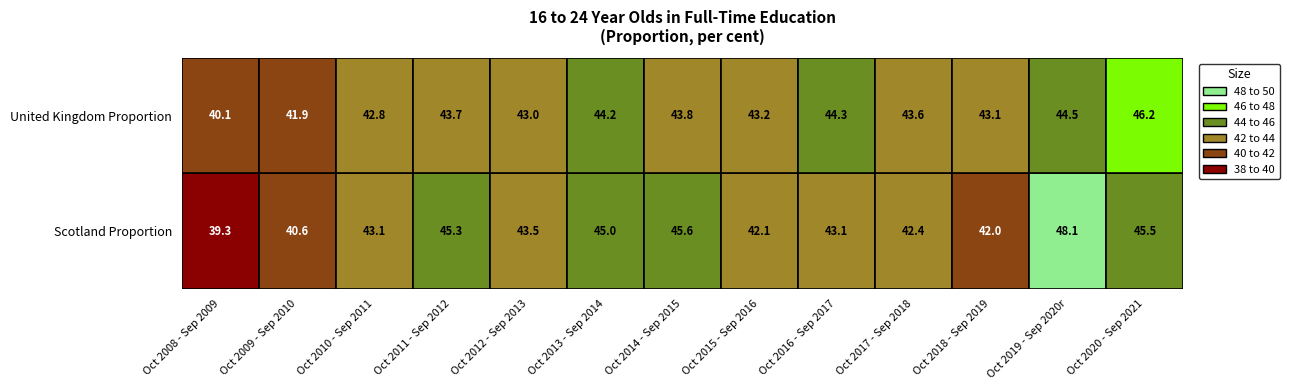

How many series are shown in this chart?

2